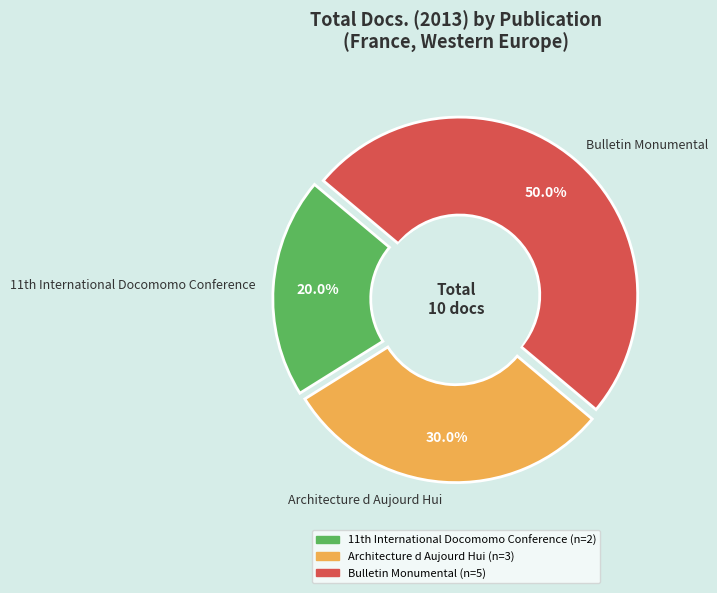

Which category has the smallest portion of the pie?

11th International Docomomo Conference